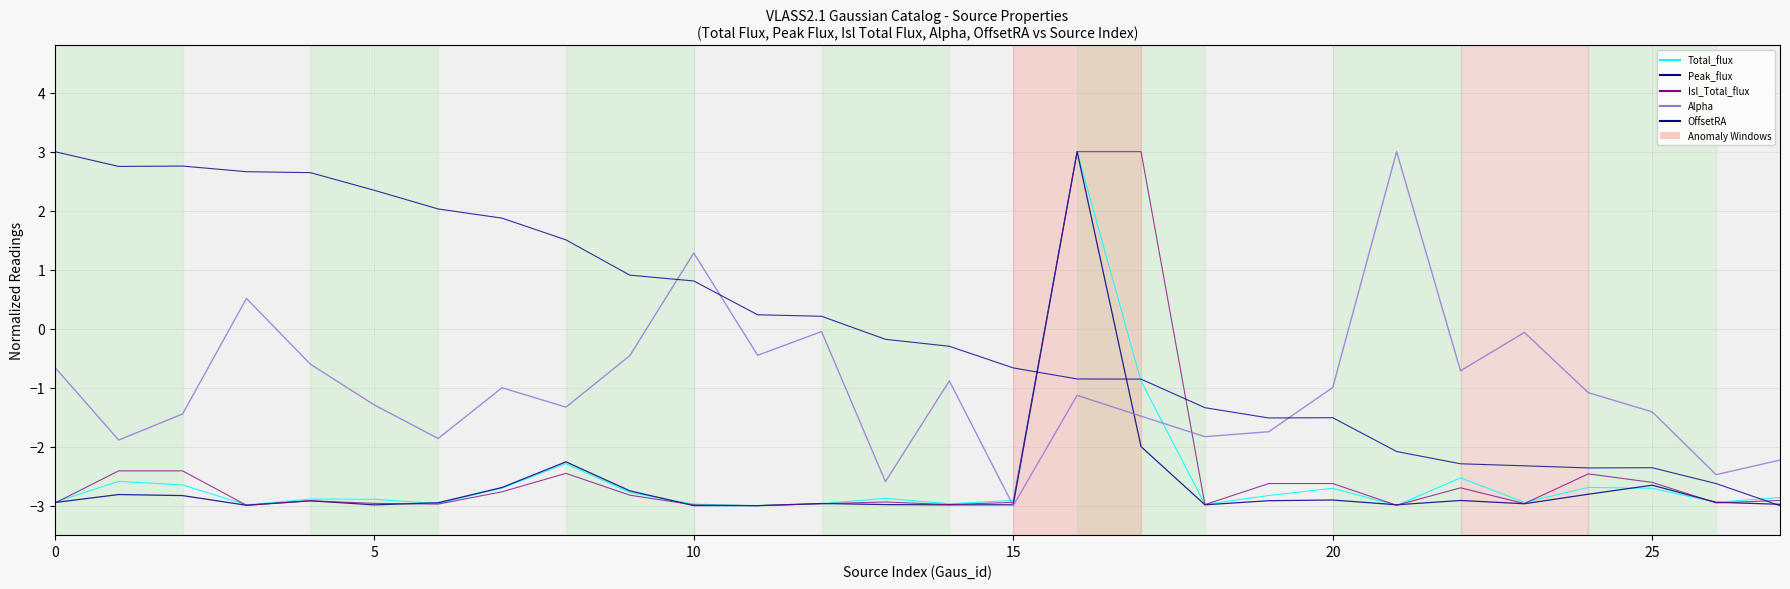

How many positive values does the Total_flux series have?

1